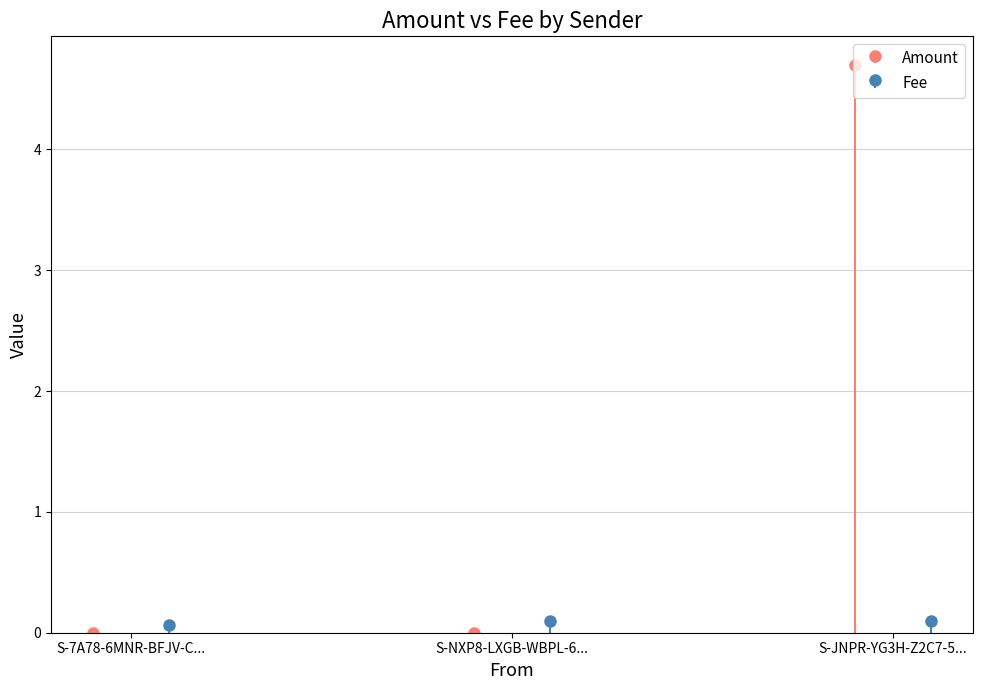

Reading left to right, list all the values displayed in this chart.

Amount: S-7A78-6MNR-BFJV-CMPCR=0.0	S-NXP8-LXGB-WBPL-6C4CY=0.0	S-JNPR-YG3H-Z2C7-5RJ9N=4.7
Fee: S-7A78-6MNR-BFJV-CMPCR=0.1	S-NXP8-LXGB-WBPL-6C4CY=0.1	S-JNPR-YG3H-Z2C7-5RJ9N=0.1